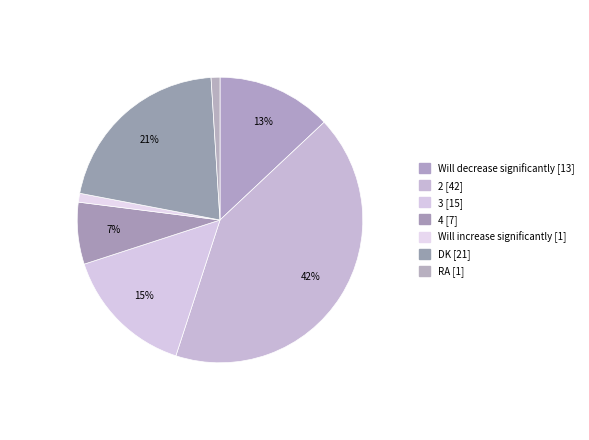

What percentage is the 2 slice, to the nearest percent?

42%